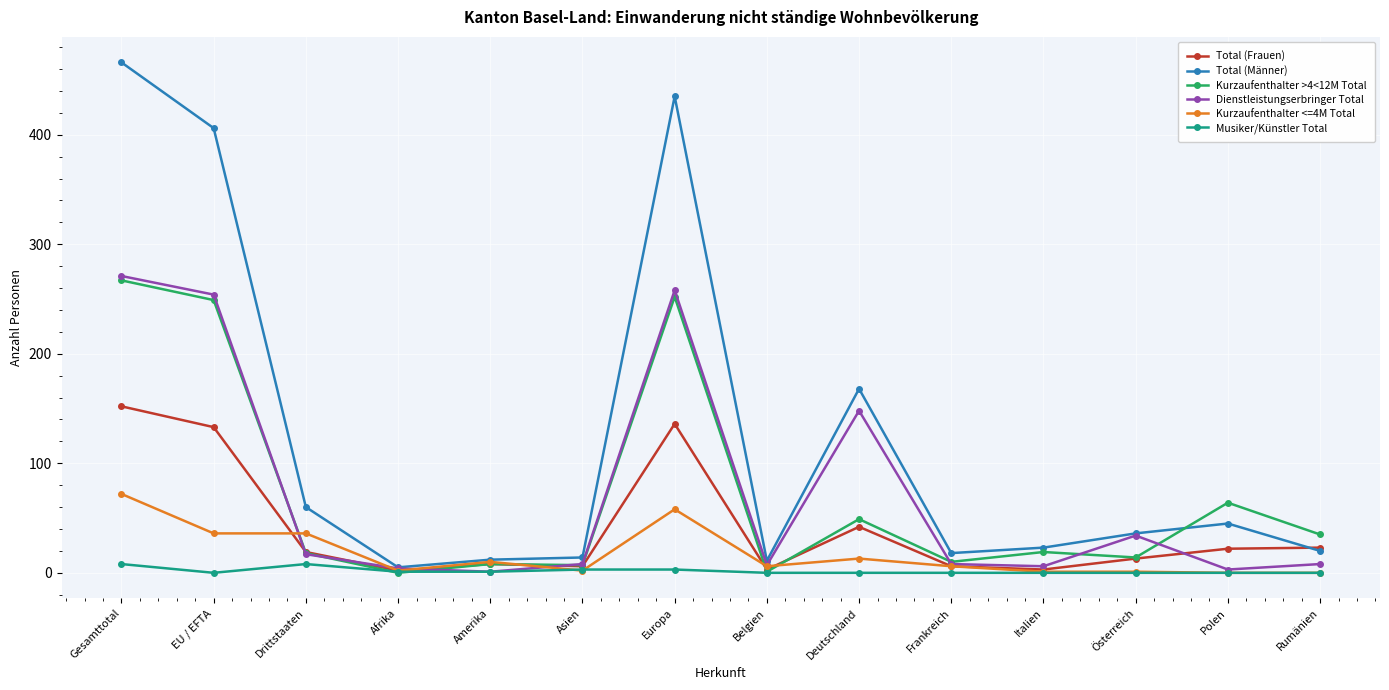

What is the spread (max minus min) of values at Deutschland?

168